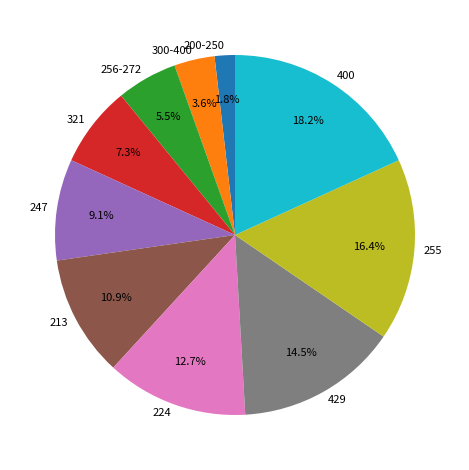

Combined, what portion of the pie is 247 and 200-250?

10.9%